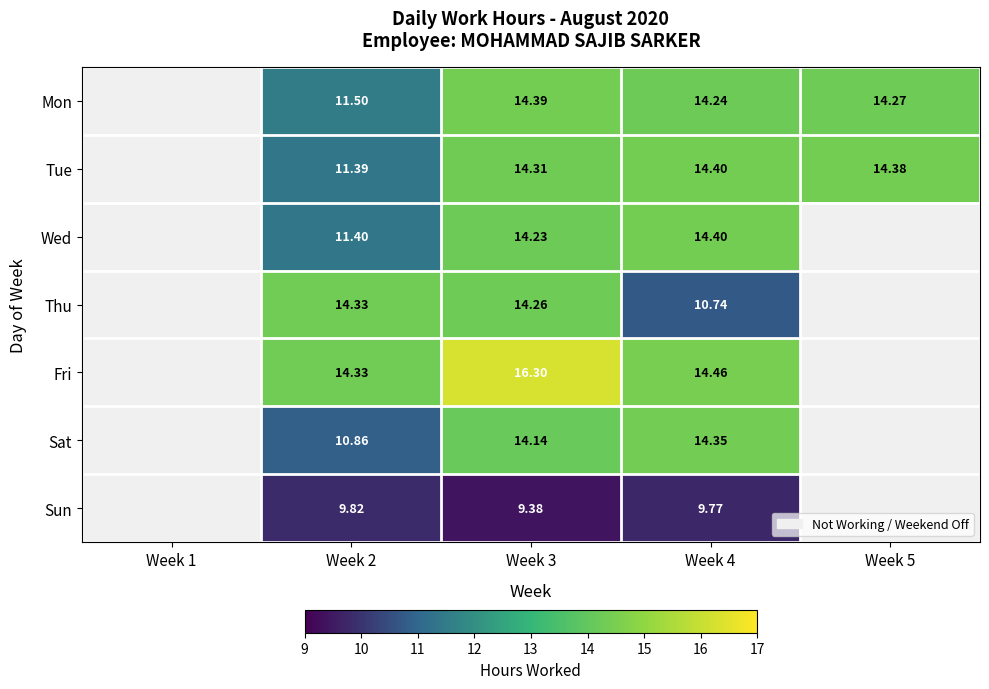

What is the difference between the Sun values at Week 3 and Week 4?

0.4